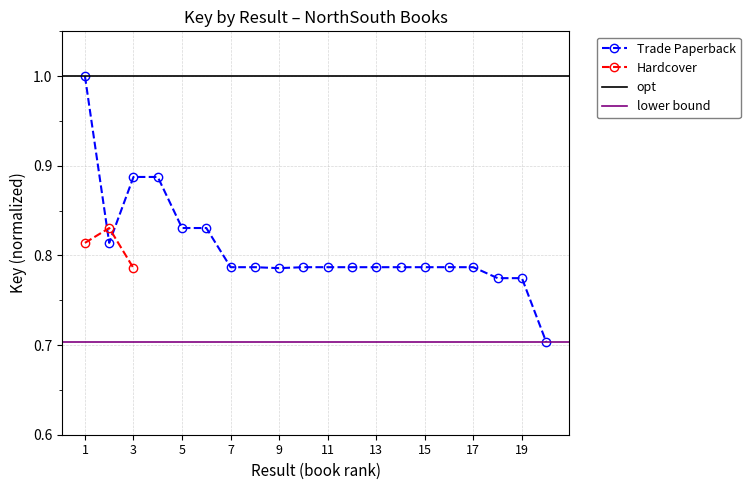

Reading left to right, what are all the values shown in this chart?

1.0	0.8	0.9	0.9	0.8	0.8	0.8	0.8	0.8	0.8	0.8	0.8	0.8	0.8	0.8	0.8	0.8	0.8	0.8	0.7